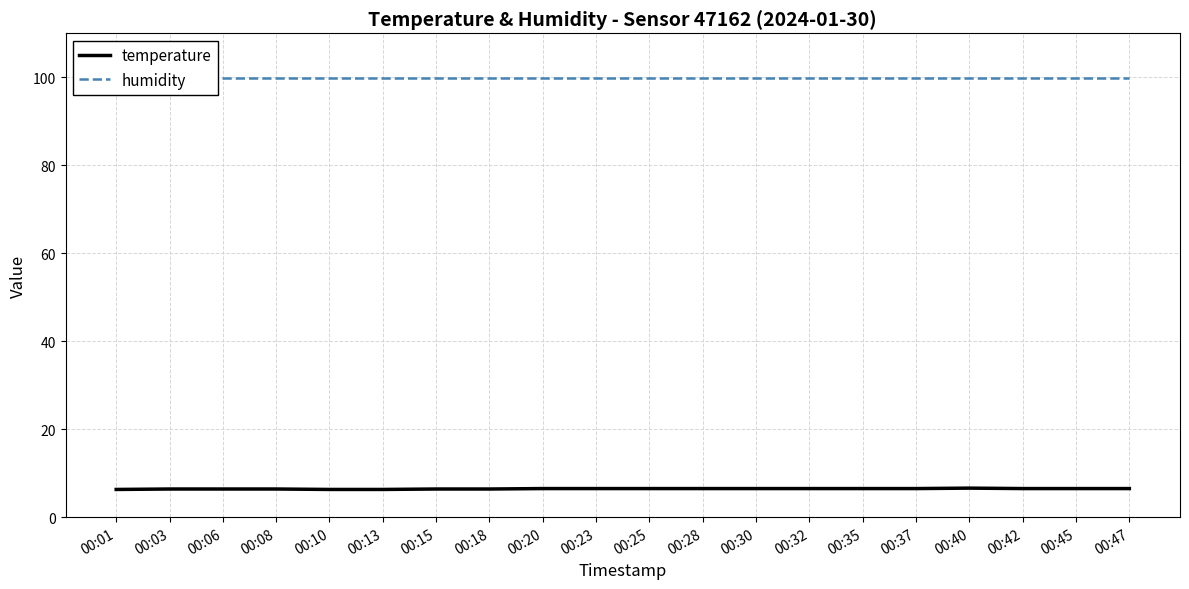

Reading left to right, transcribe all the data shown in this chart.

temperature: 00:01=6.3	00:03=6.4	00:06=6.4	00:08=6.4	00:10=6.3	00:13=6.3	00:15=6.4	00:18=6.4	00:20=6.5	00:23=6.5	00:25=6.5	00:28=6.5	00:30=6.5	00:32=6.5	00:35=6.5	00:37=6.5	00:40=6.6	00:42=6.5	00:45=6.5	00:47=6.5
humidity: 00:01=99.9	00:03=99.9	00:06=99.9	00:08=99.9	00:10=99.9	00:13=99.9	00:15=99.9	00:18=99.9	00:20=99.9	00:23=99.9	00:25=99.9	00:28=99.9	00:30=99.9	00:32=99.9	00:35=99.9	00:37=99.9	00:40=99.9	00:42=99.9	00:45=99.9	00:47=99.9